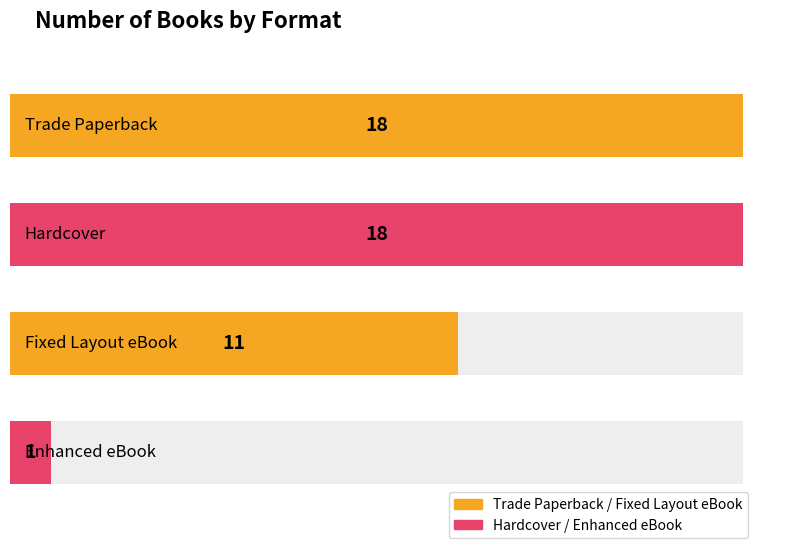

Are the bars grouped side by side (vs. stacked)?

No